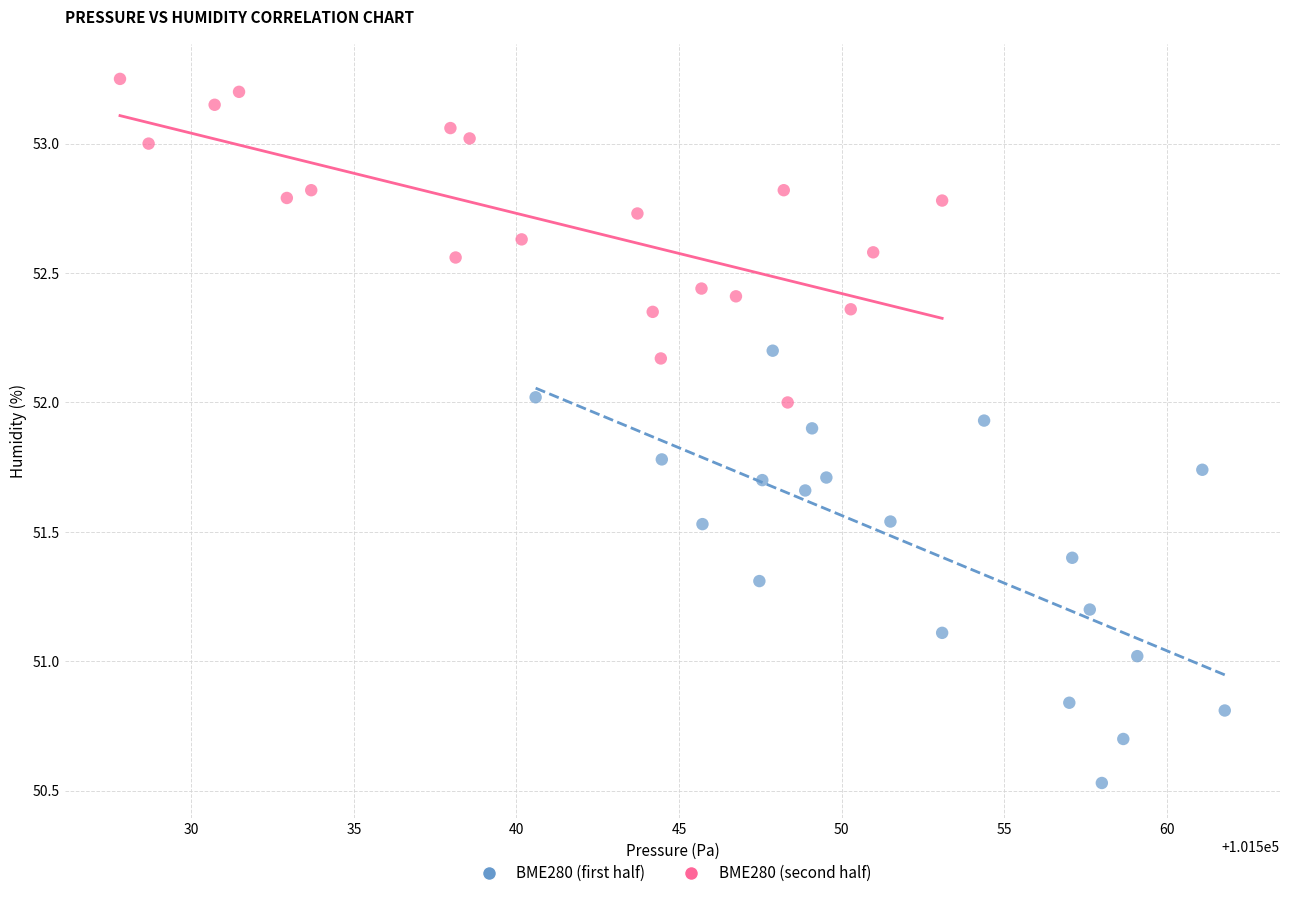

Which series reaches the maximum Y coordinate?

BME280 (second half)